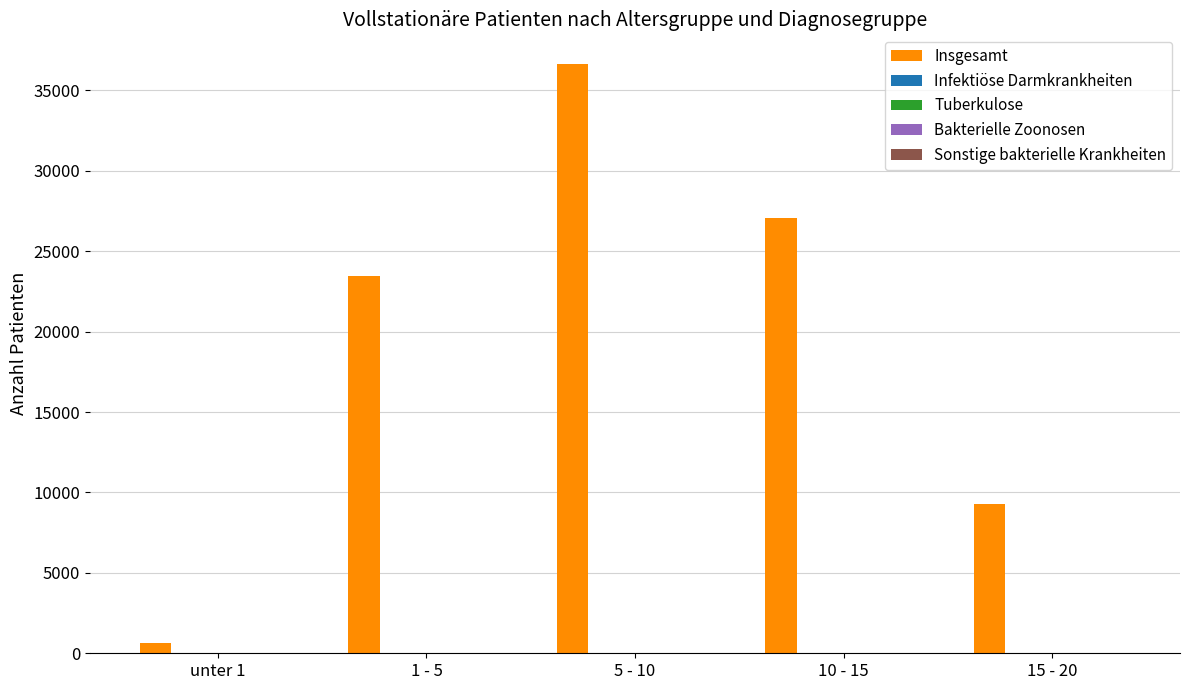

At which category is the sum across all series the highest?

5 - 10